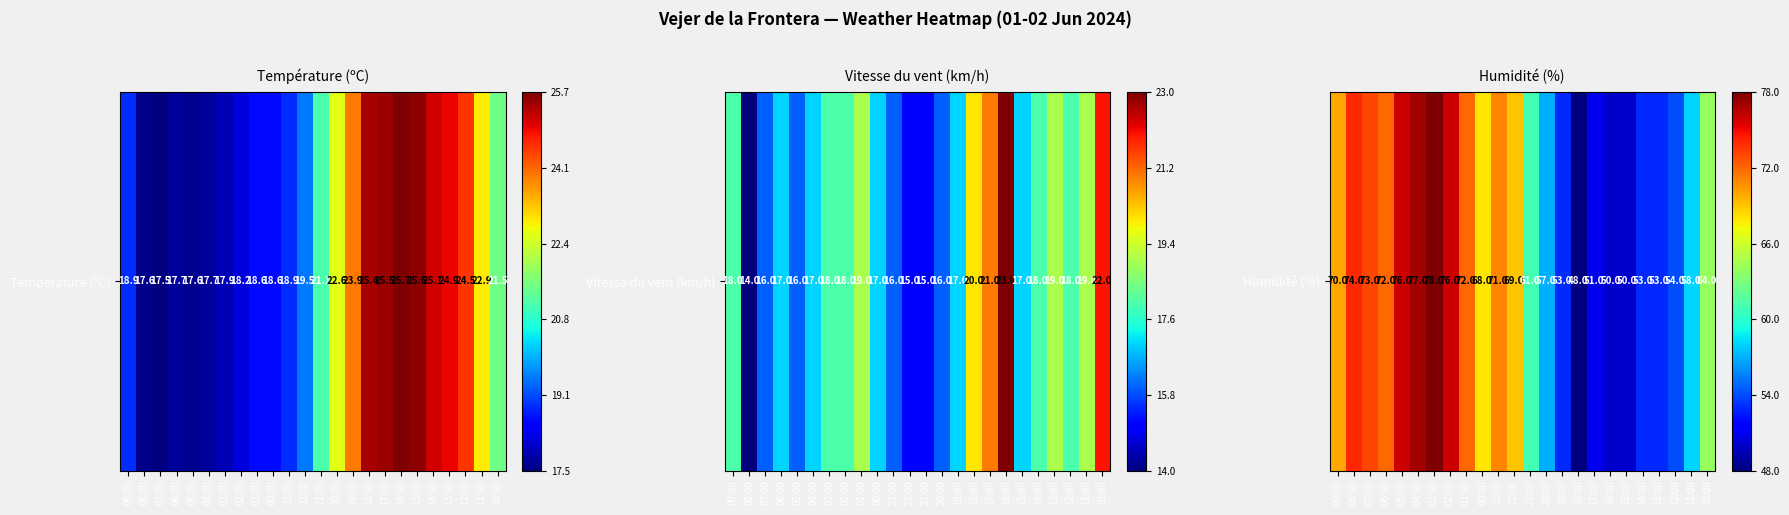

Rank the categories by value from highest to lowest.

03:00, 04:00, 05:00, 02:00, 08:00, 07:00, 06:00, 01:00, 23:00, 09:00, 22:00, 00:00, 10:00, 21:00, 11:00, 20:00, 12:00, 19:00, 14:00, 13:00, 17:00, 16:00, 15:00, 18:00